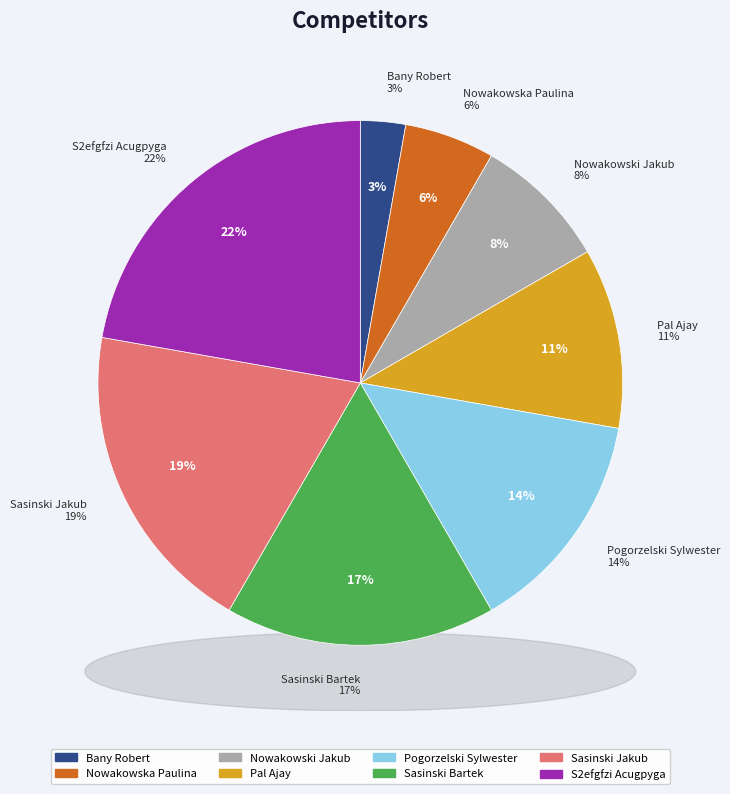

Does Nowakowski Jakub represent more than half of the total?

No